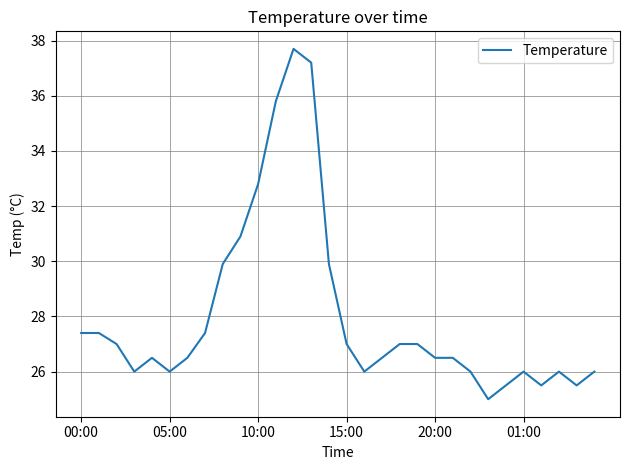

What is the maximum value shown in the chart?

37.7